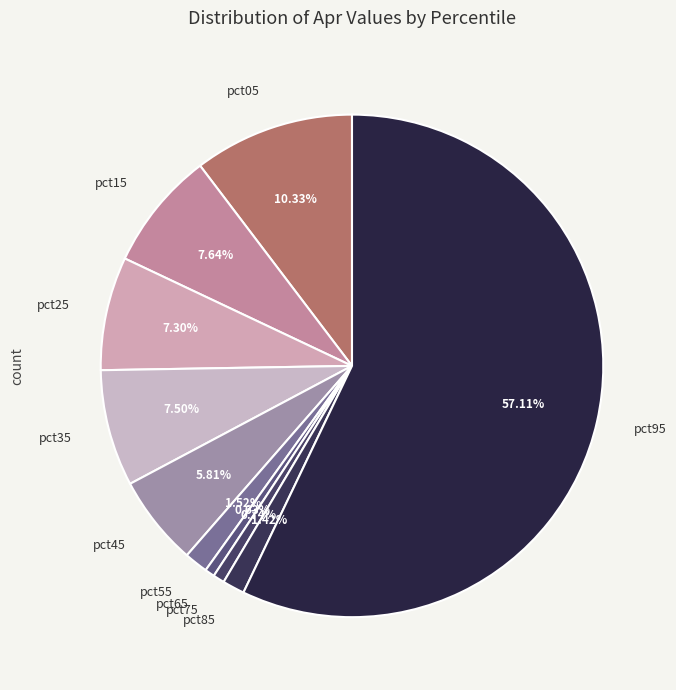

How many segments does this pie chart have?

10